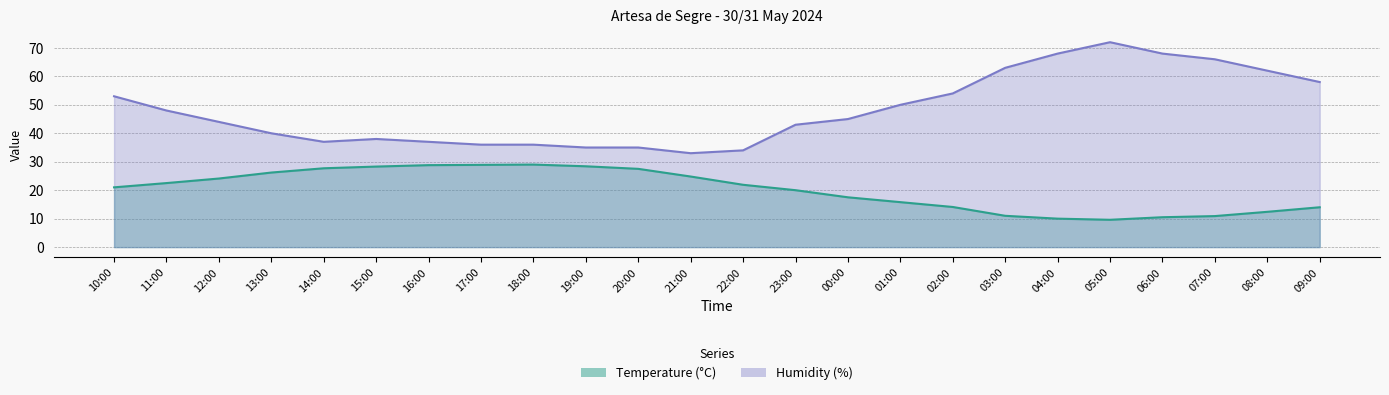

Which series changed the most between 06:00 and 22:00?

Humidity (%)